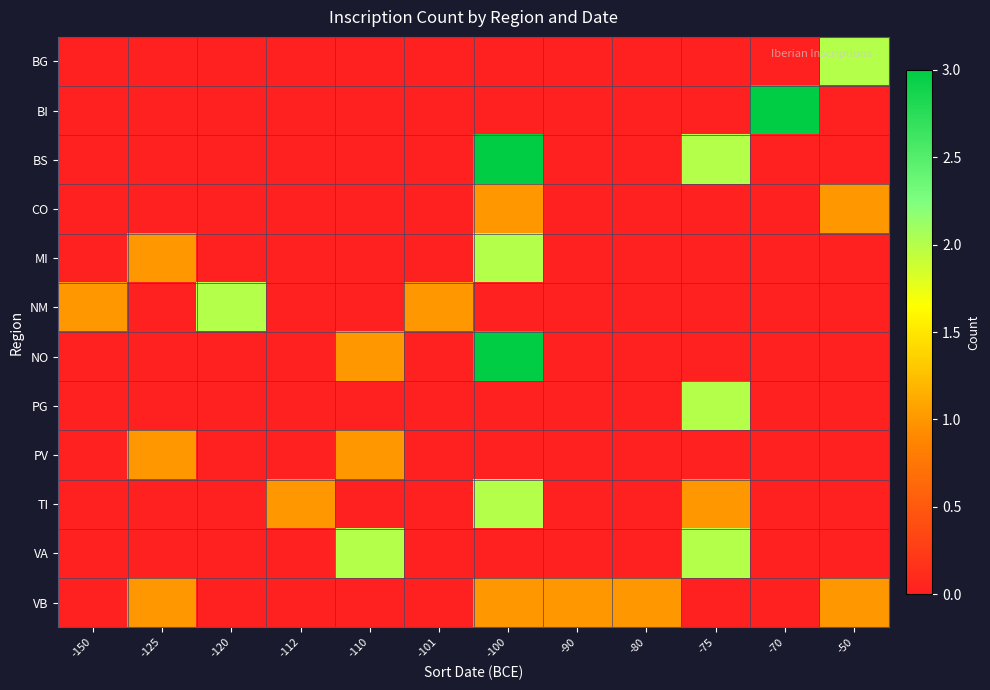

Which series has the largest range (max minus min)?

BI